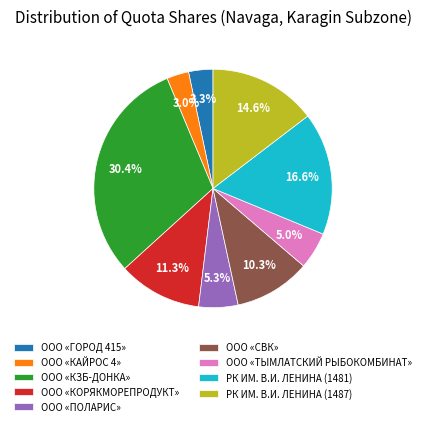

What is the total percentage of ООО «ГОРОД 415» and ООО «ПОЛАРИС»?

8.6%